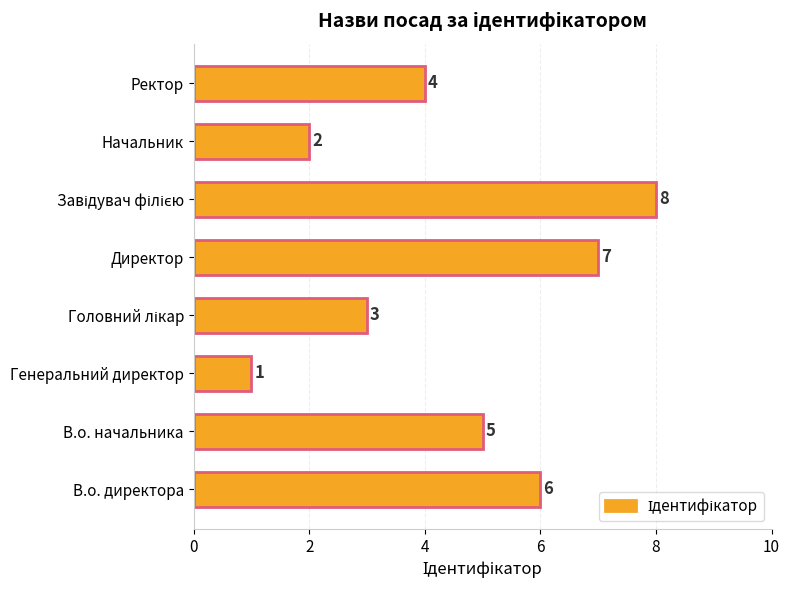

Are the bars horizontal?

Yes